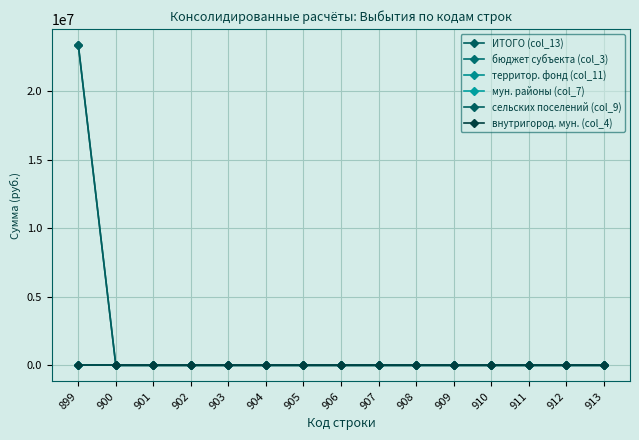

Does the chart have visible grid lines?

Yes